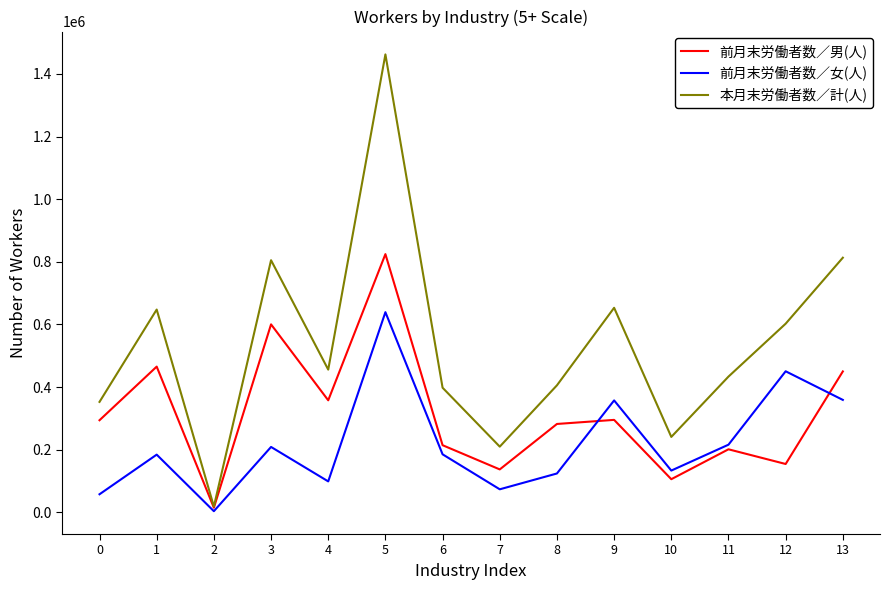

Rank the series by their average value, from highest to lowest.

本月末労働者数／計(人), 前月末労働者数／男(人), 前月末労働者数／女(人)